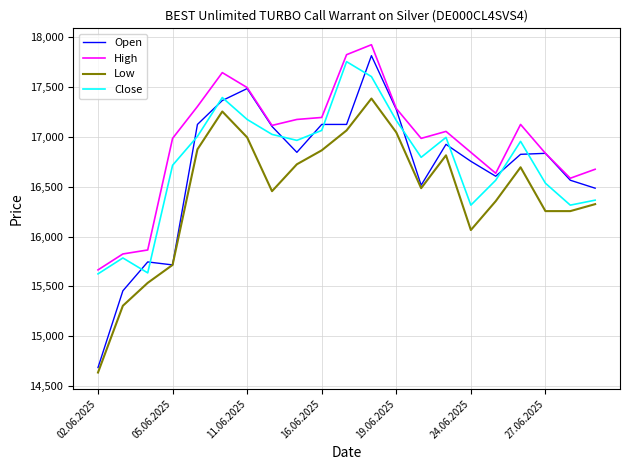

What is the sum of all Low values?

345105